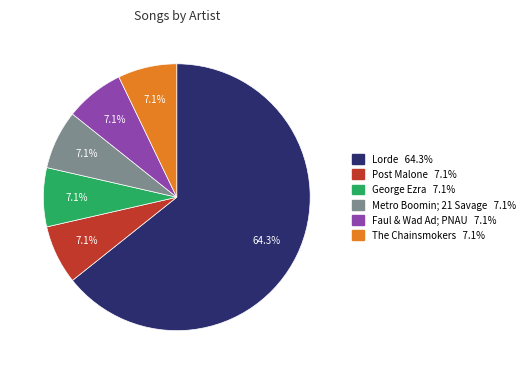

The Faul & Wad Ad; PNAU slice represents 7% of the pie. True or false?

True